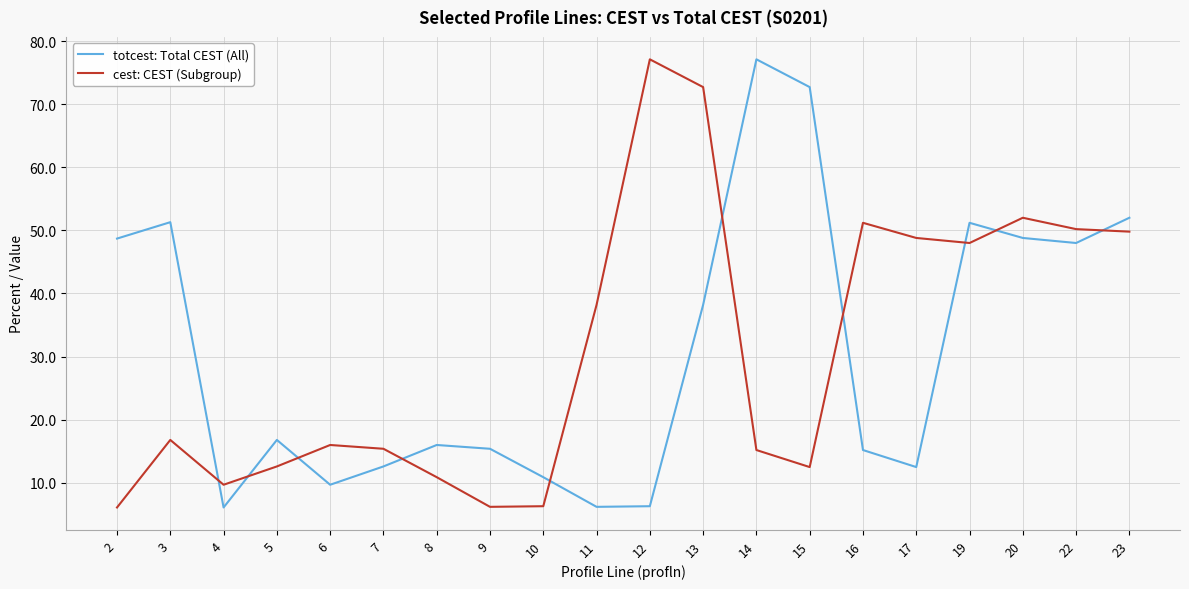

Is it true that totcest: Total CEST (All) equals 2.4 at 4?

False